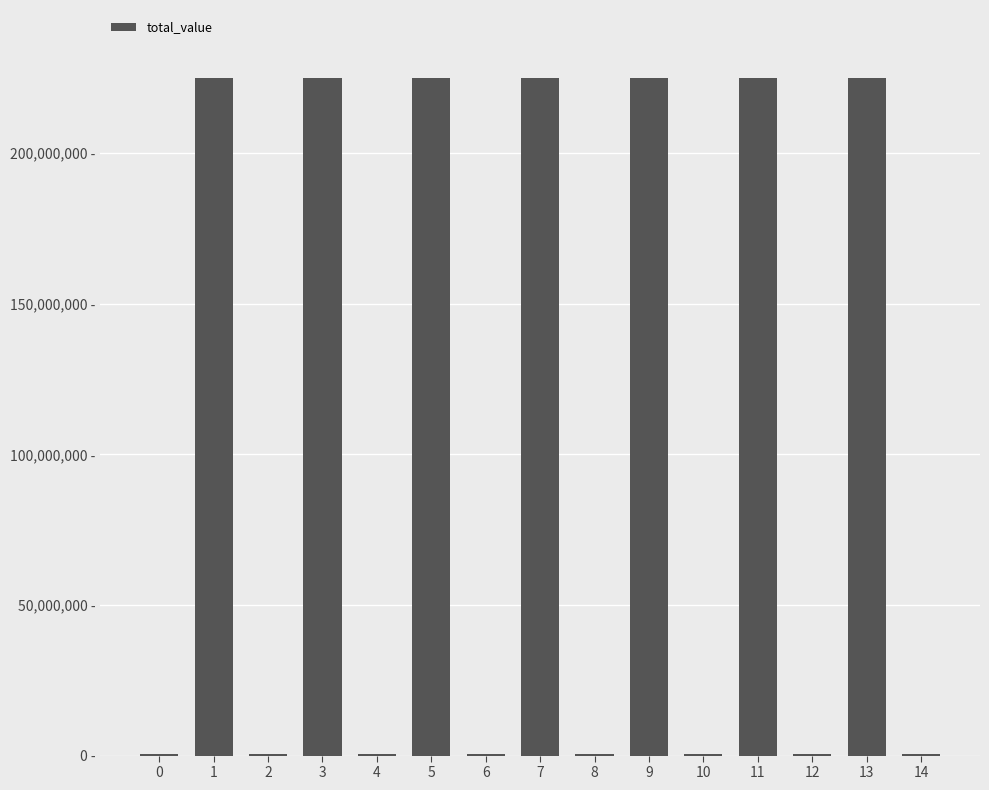

Reading left to right, extract all data points from this chart.

574022.9	225000000.0	574022.9	225000000.0	574022.9	225000000.0	574022.9	225000000.0	574022.9	225000000.0	574022.9	225000000.0	574022.9	225000000.0	574022.9